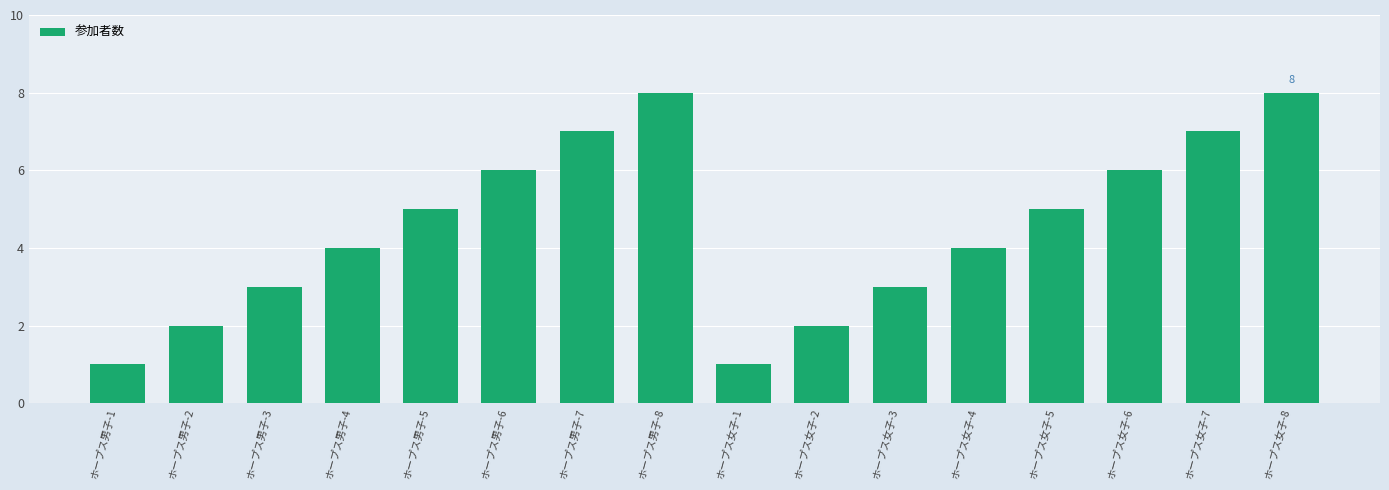

What is the difference between the second highest and second lowest values?

7